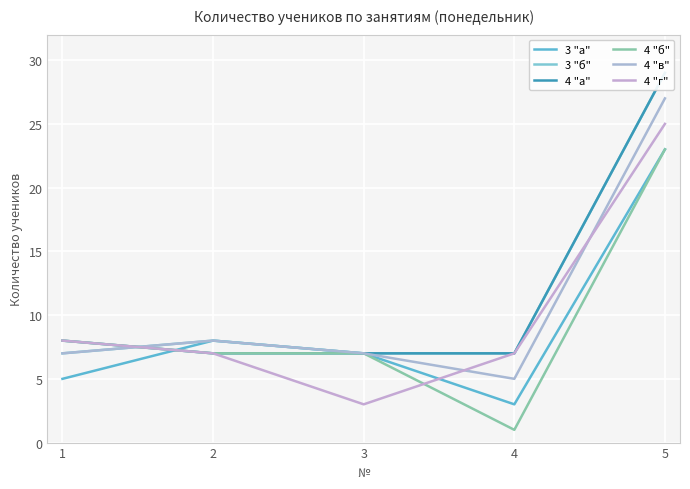

List the series in order of their peak value, lowest first.

3 "а", 4 "б", 4 "г", 4 "в", 3 "б", 4 "а"